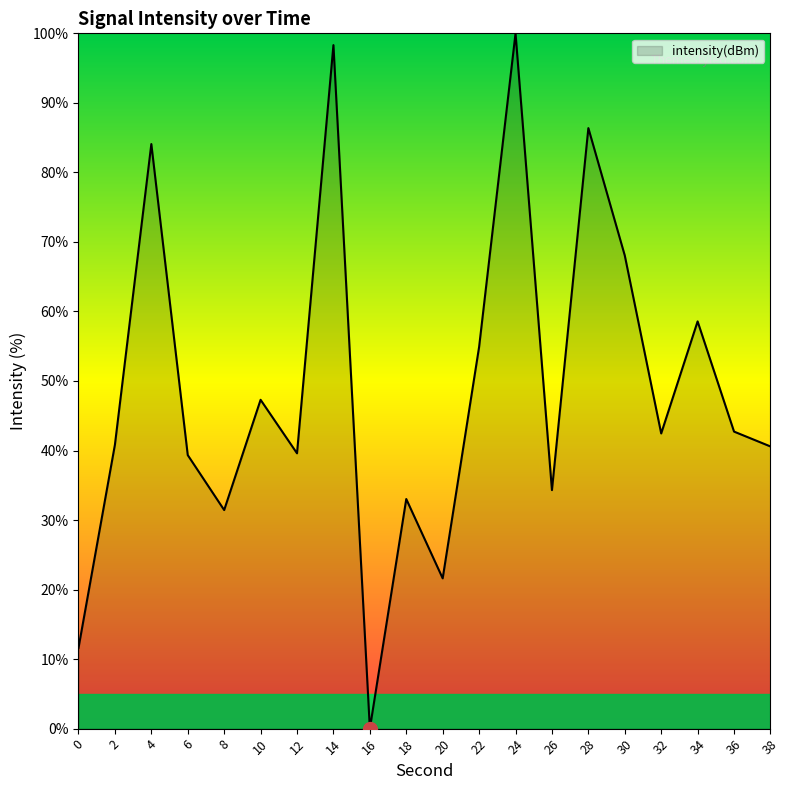

What is the greatest value displayed?

100.0